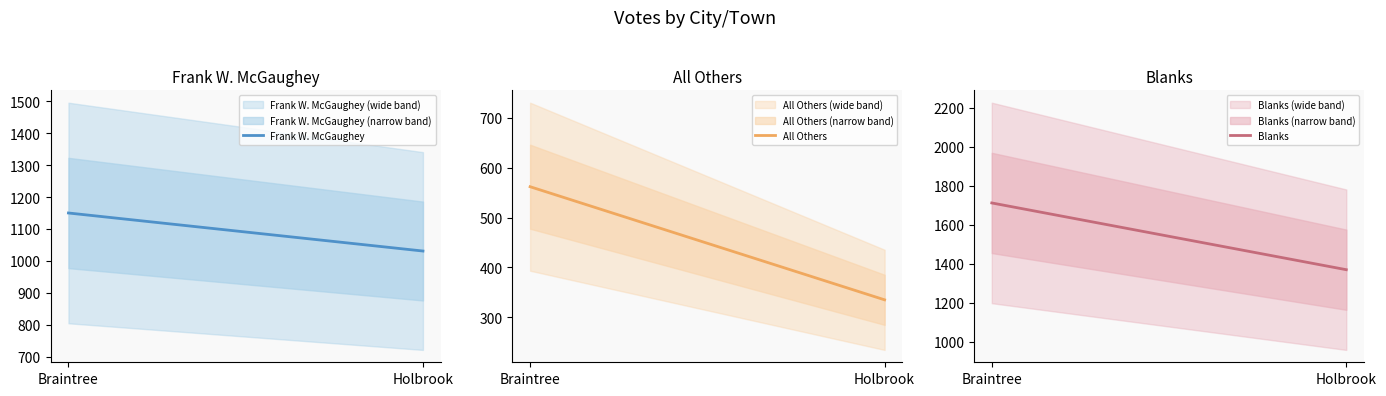

What is the value of the Frank W. McGaughey point at the 1st from the left?

1150